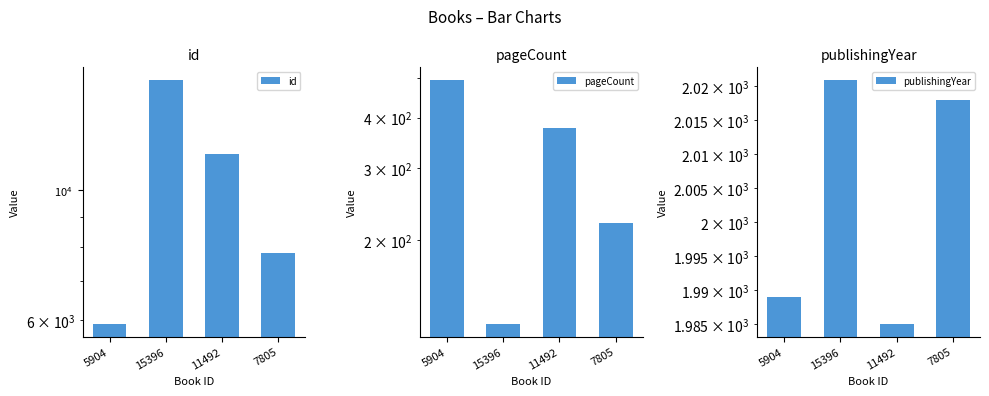

Rank the series by their average value, from lowest to highest.

pageCount, publishingYear, id